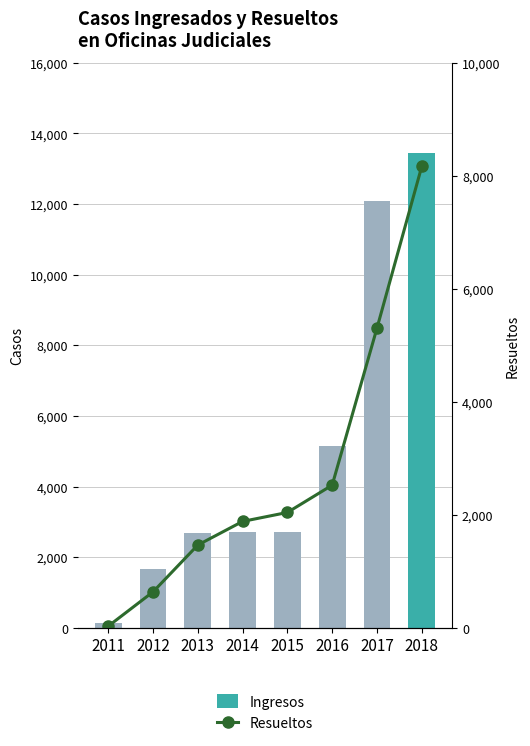

Is it true that Ingresos equals 4436 at 2015?

False